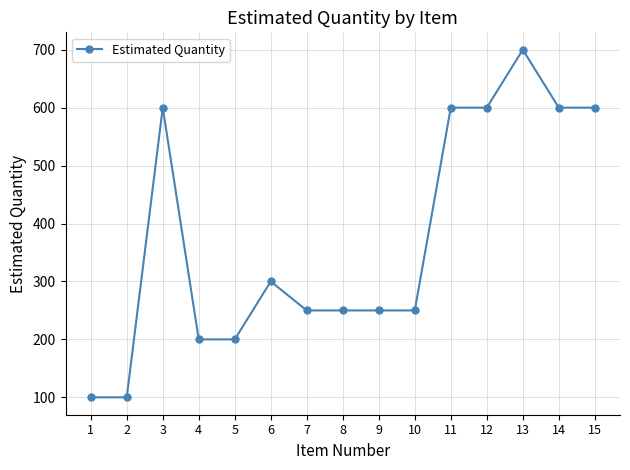

What is the sum of the values at 2 and 13?

800